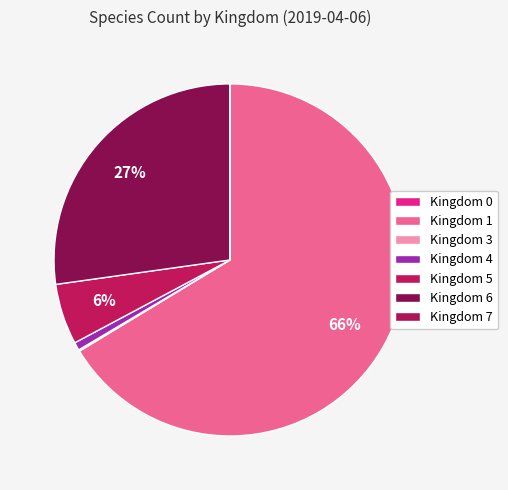

Does any single category account for the majority?

Yes